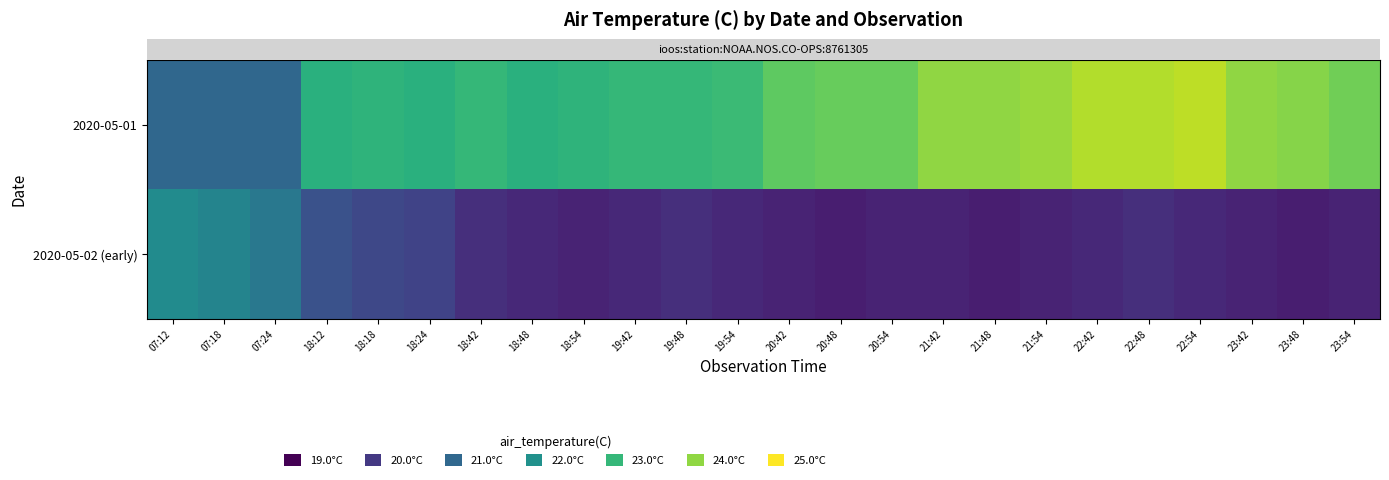

List the series in order of their overall mean, lowest first.

row_1, row_0